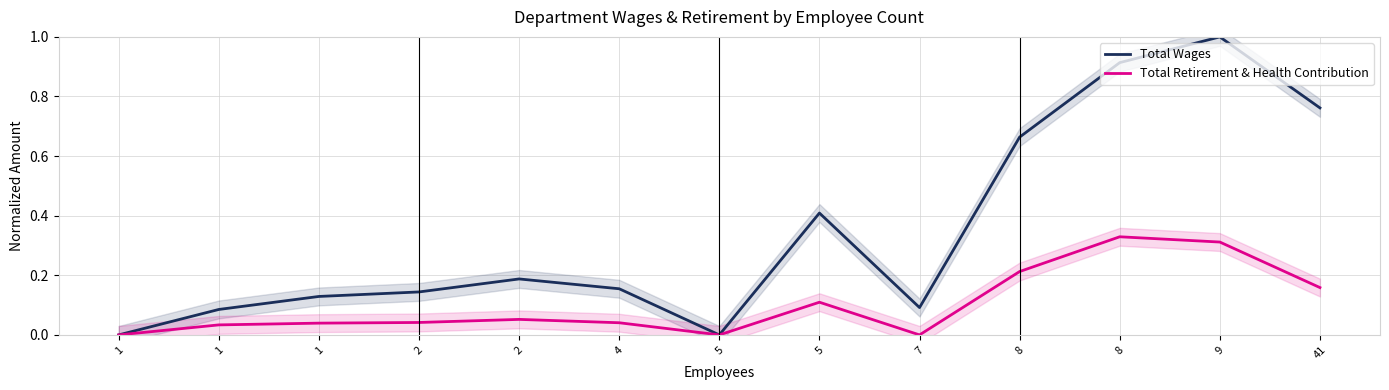

Which category has the lowest value in the Total Wages series?

1